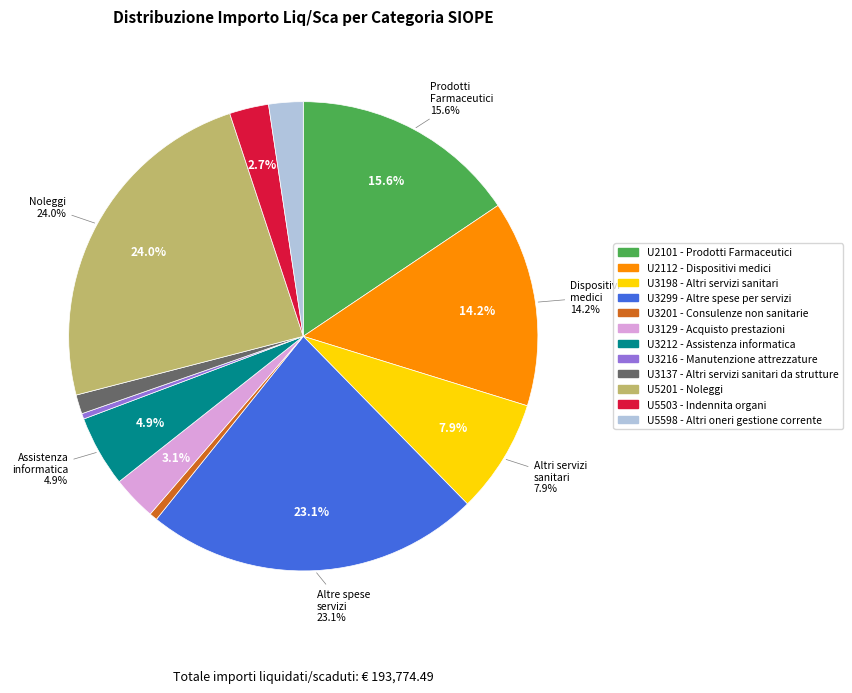

How many slices are in this pie chart?

2